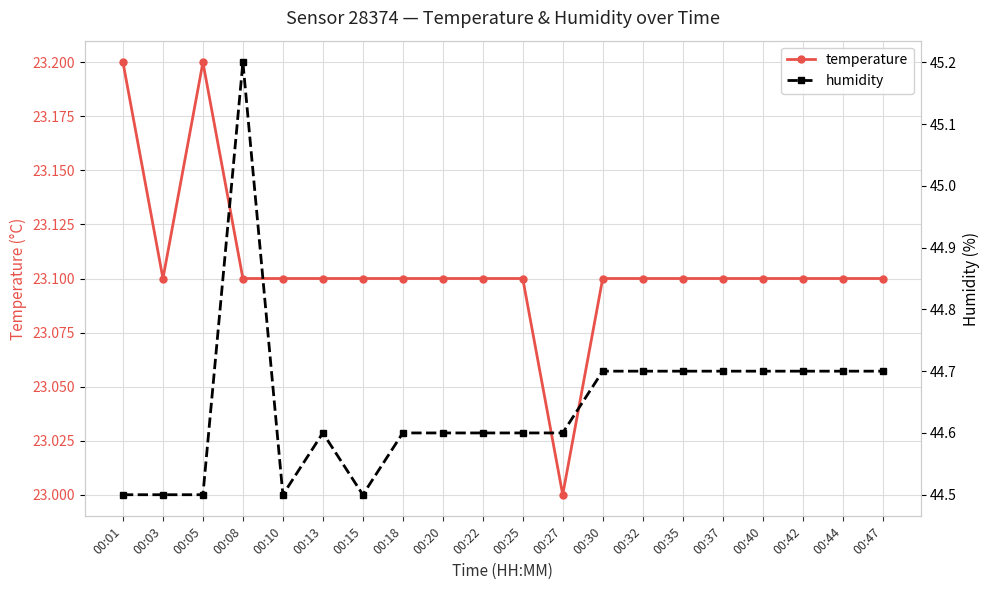

Where is humidity nearest to the value 44?

00:01